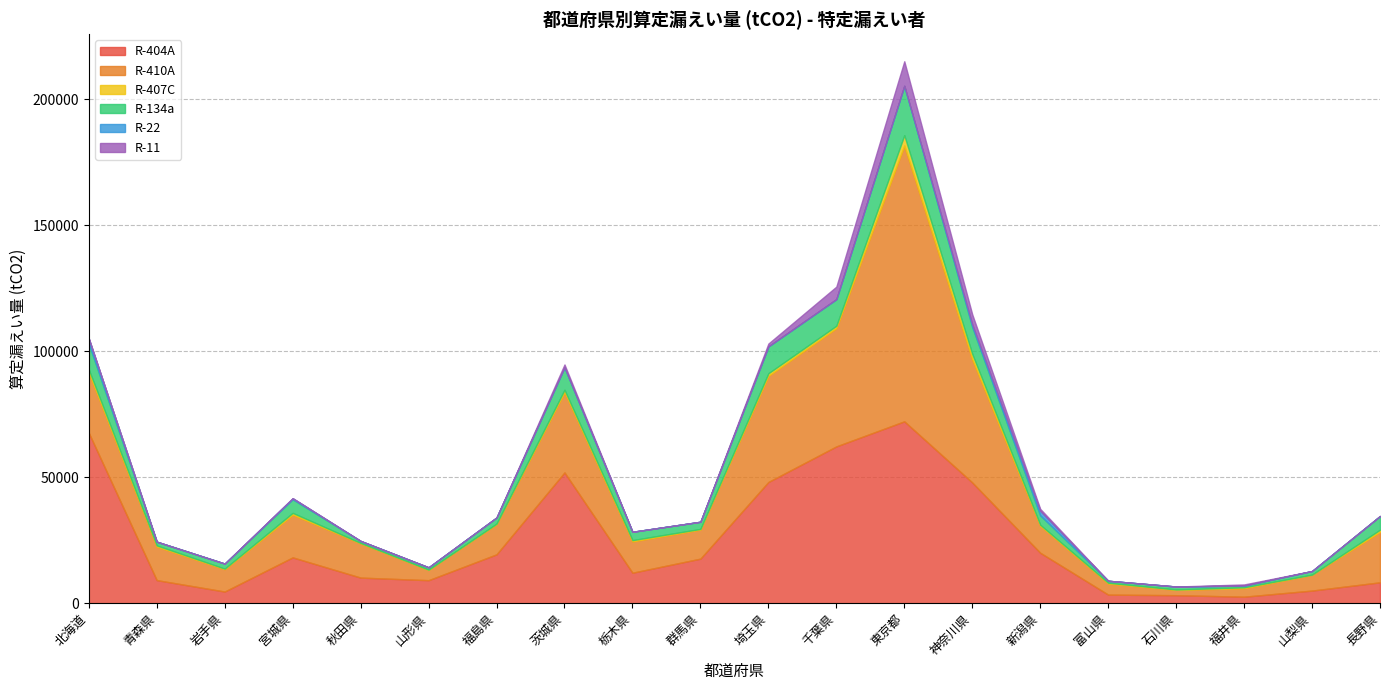

True or false: R-404A and R-22 cross at least once.

False